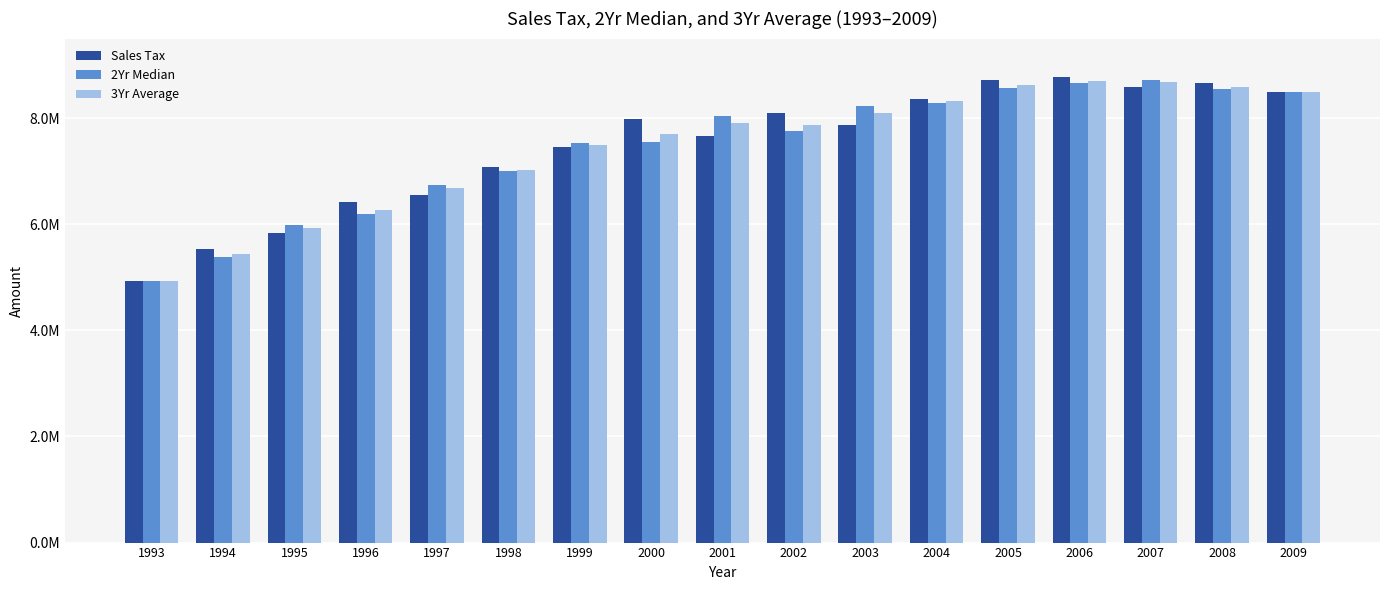

At how many categories does at least one series exceed 6031765?

14